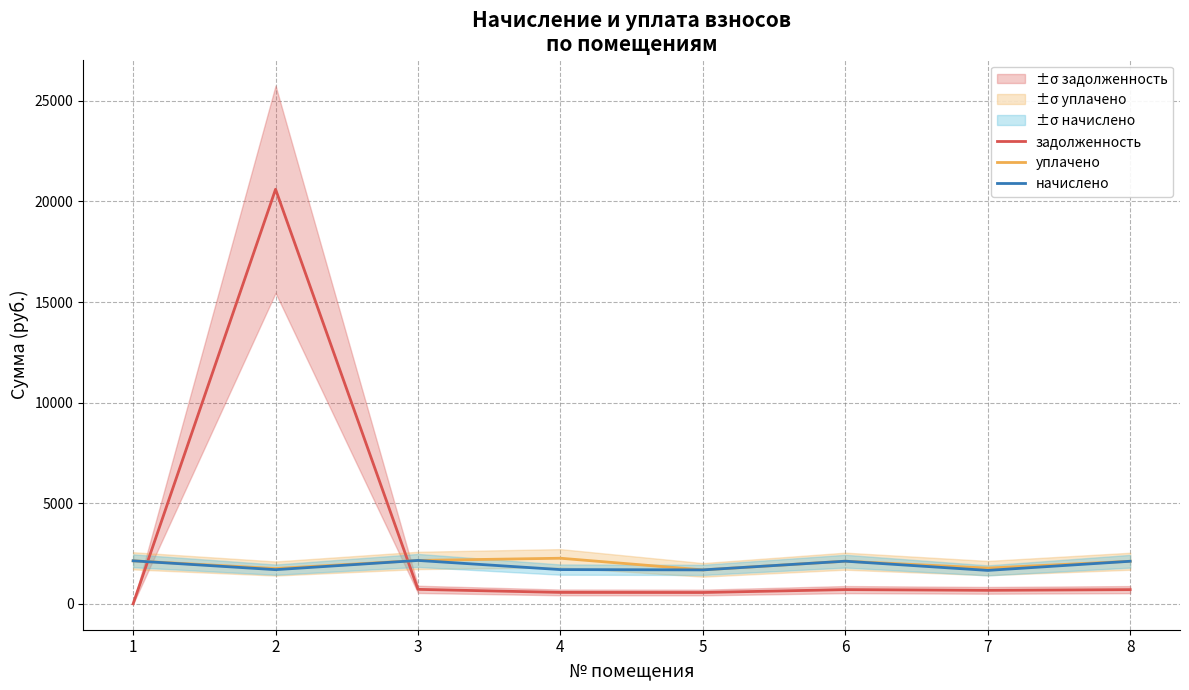

What is the spread (max minus min) of values at 6?

1412.6